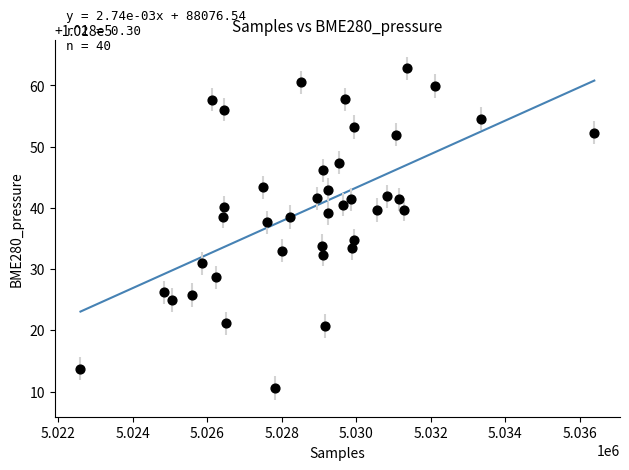

What is the range of X values (max minus min)?

13786.0